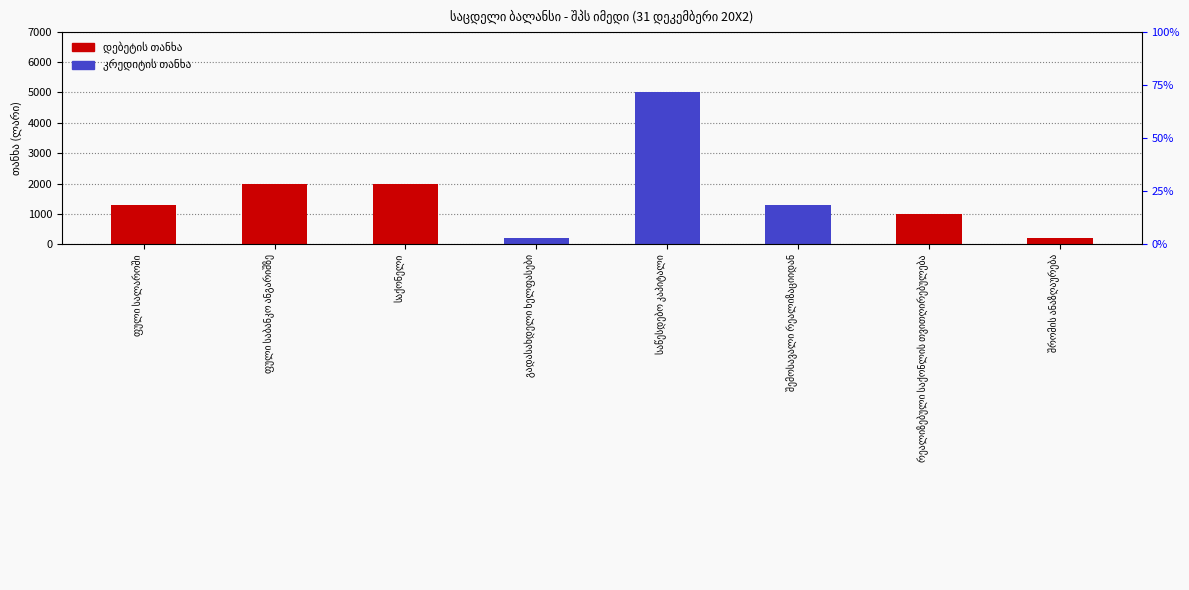

Reading left to right, transcribe all the data shown in this chart.

დებეტის თანხა: 1300	2000	2000	0	0	0	1000	200
კრედიტის თანხა: 0	0	0	200	5000	1300	0	0